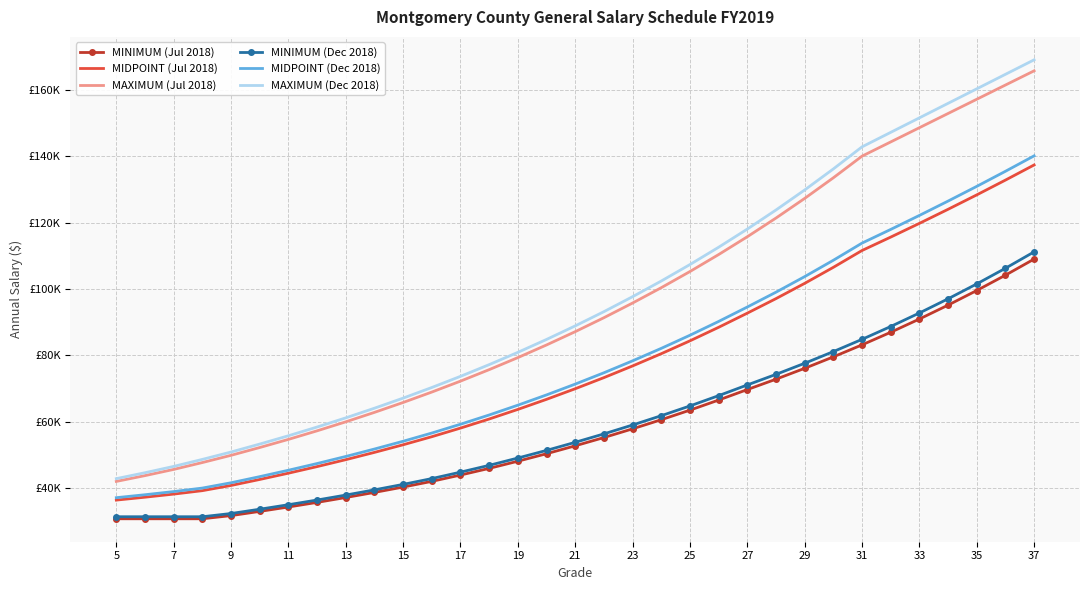

Which category has the lowest value in the MINIMUM (Jul 2018) series?

5